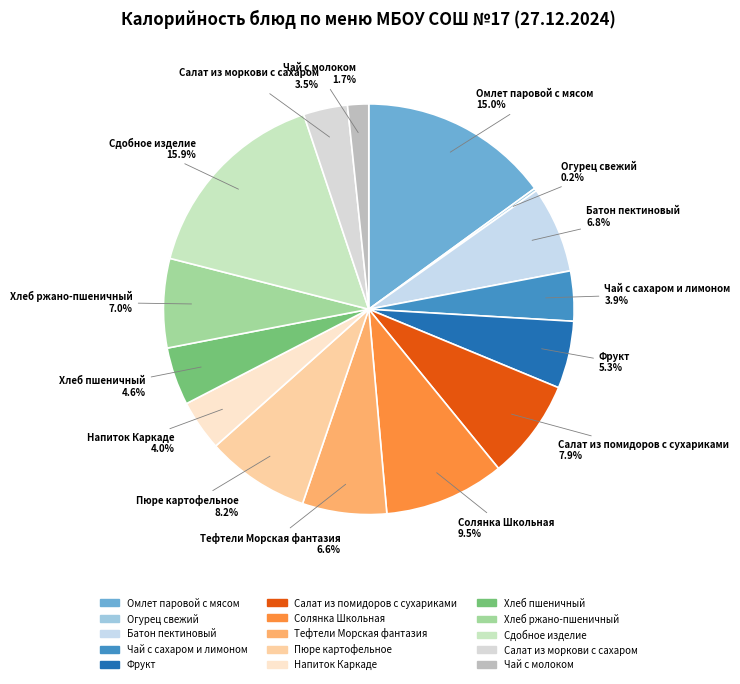

To the nearest percent, what portion does Сдобное изделие represent?

16%